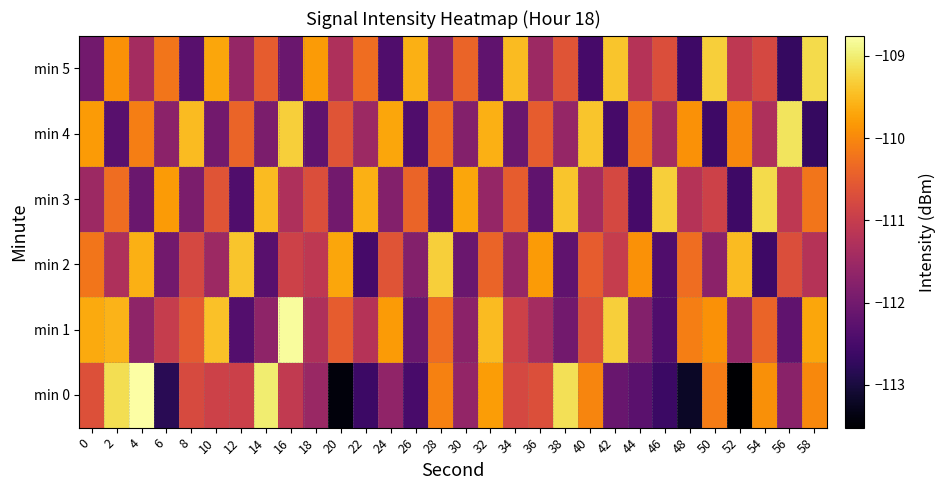

Reading left to right, list all the values displayed in this chart.

min 0: 0=-110.7	2=-109.2	4=-108.8	6=-112.8	8=-110.8	10=-110.9	12=-110.9	14=-109.0	16=-111.1	18=-111.5	20=-113.4	22=-112.6	24=-111.7	26=-112.5	28=-110.1	30=-111.6	32=-109.8	34=-110.8	36=-110.7	38=-109.1	40=-110.0	42=-112.1	44=-112.3	46=-112.6	48=-113.2	50=-110.1	52=-113.5	54=-109.9	56=-111.7	58=-110.0
min 1: 0=-109.7	2=-109.6	4=-111.7	6=-111.0	8=-110.5	10=-109.4	12=-112.4	14=-111.7	16=-108.8	18=-111.3	20=-110.5	22=-111.2	24=-109.8	26=-112.1	28=-110.3	30=-111.7	32=-109.5	34=-110.9	36=-111.4	38=-112.0	40=-110.7	42=-109.3	44=-111.8	46=-112.4	48=-110.1	50=-109.9	52=-111.6	54=-110.4	56=-112.2	58=-109.7
min 2: 0=-110.2	2=-111.3	4=-109.6	6=-112.0	8=-110.8	10=-111.5	12=-109.4	14=-112.3	16=-110.9	18=-111.1	20=-109.7	22=-112.5	24=-110.6	26=-111.8	28=-109.3	30=-112.1	32=-110.4	34=-111.6	36=-109.8	38=-112.2	40=-110.5	42=-111.0	44=-109.9	46=-112.4	48=-110.3	50=-111.7	52=-109.5	54=-112.6	56=-110.7	58=-111.2
min 3: 0=-111.5	2=-110.3	4=-112.1	6=-109.8	8=-111.9	10=-110.6	12=-112.4	14=-109.5	16=-111.3	18=-110.7	20=-112.0	22=-109.6	24=-111.8	26=-110.4	28=-112.3	30=-109.7	32=-111.6	34=-110.5	36=-112.2	38=-109.4	40=-111.4	42=-110.8	44=-112.5	46=-109.3	48=-111.2	50=-110.9	52=-112.6	54=-109.2	56=-111.1	58=-110.2
min 4: 0=-109.8	2=-112.3	4=-110.1	6=-111.7	8=-109.5	10=-112.0	12=-110.4	14=-111.9	16=-109.3	18=-112.2	20=-110.6	22=-111.5	24=-109.7	26=-112.4	28=-110.3	30=-111.8	32=-109.6	34=-112.1	36=-110.5	38=-111.6	40=-109.4	42=-112.5	44=-110.2	46=-111.4	48=-109.9	50=-112.6	52=-110.0	54=-111.3	56=-109.1	58=-112.7
min 5: 0=-112.0	2=-109.9	4=-111.4	6=-110.2	8=-112.3	10=-109.7	12=-111.6	14=-110.5	16=-112.1	18=-109.8	20=-111.3	22=-110.3	24=-112.4	26=-109.6	28=-111.7	30=-110.4	32=-112.2	34=-109.5	36=-111.5	38=-110.6	40=-112.5	42=-109.4	44=-111.2	46=-110.7	48=-112.6	50=-109.3	52=-111.1	54=-110.8	56=-112.7	58=-109.2